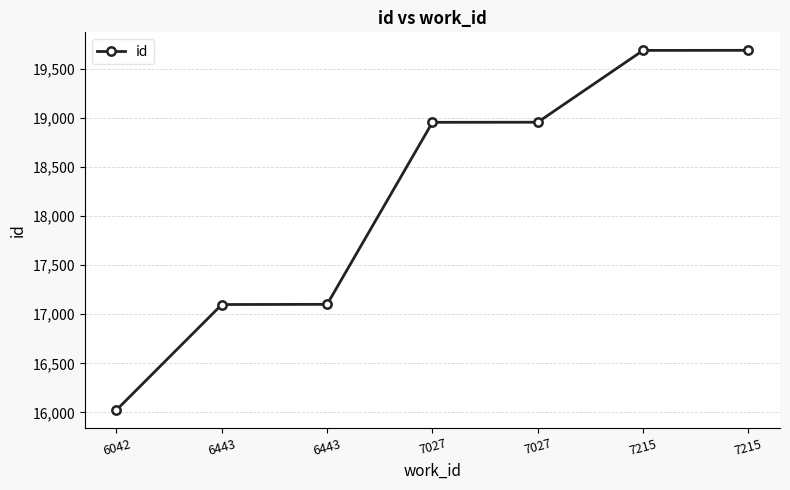

How many lines are shown in the chart?

1